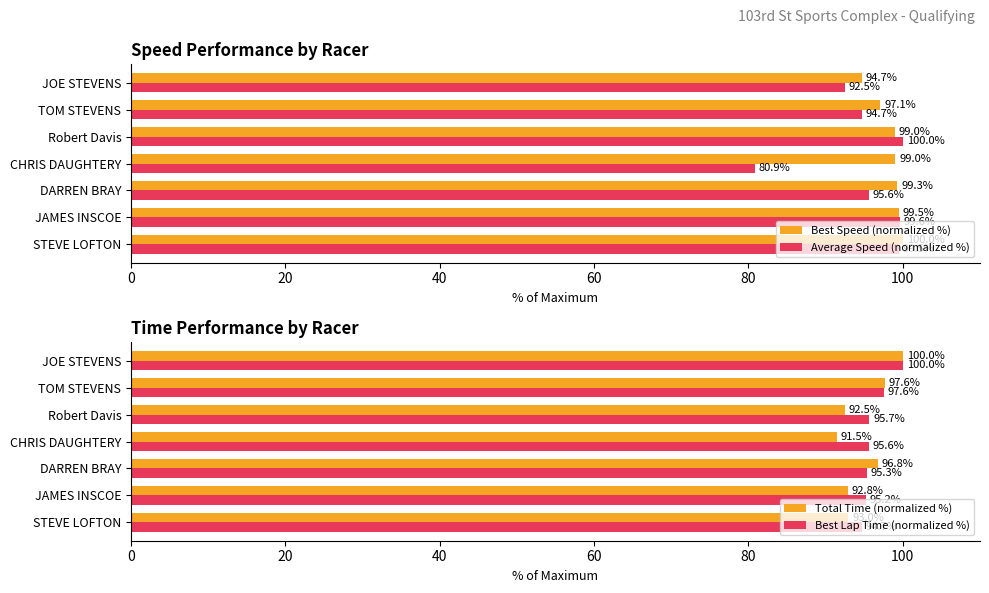

How many values in the Average Speed (normalized %) series exceed 95?

4